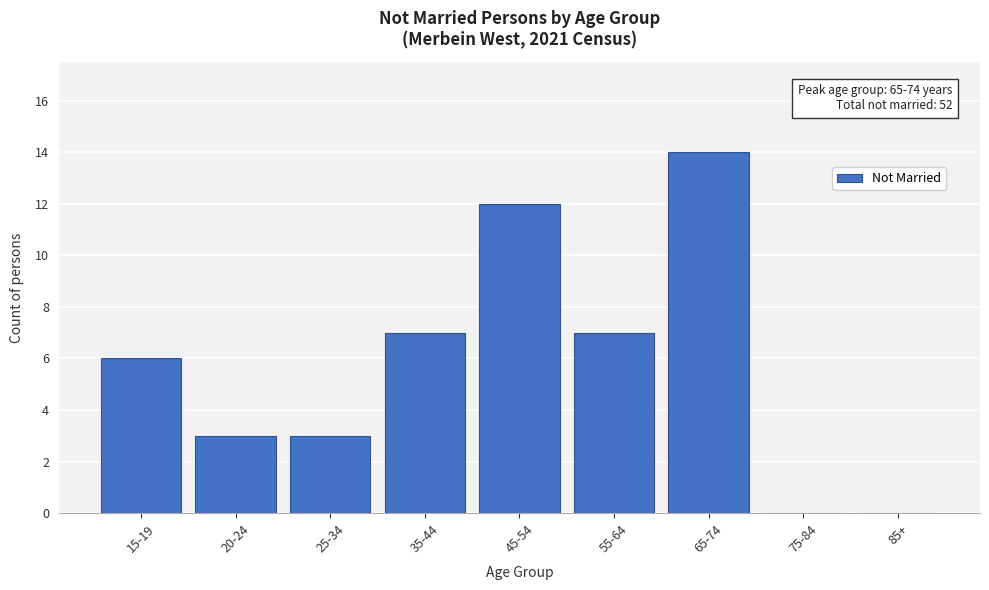

Reading left to right, extract all data points from this chart.

15-19=6	20-24=3	25-34=3	35-44=7	45-54=12	55-64=7	65-74=14	75-84=0	85+=0